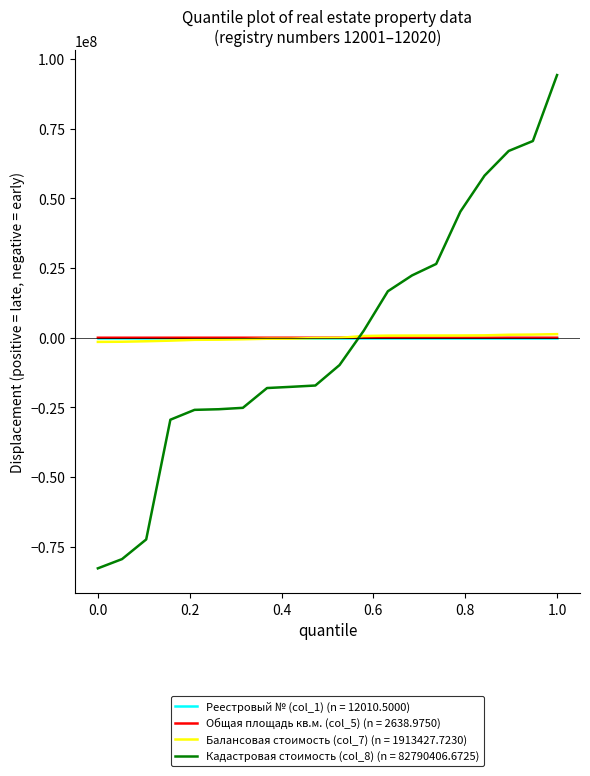

Which series ends up on top after the final intersection of Кадастровая стоимость (col_8) (n = 82790406.6725) and Общая площадь кв.м. (col_5) (n = 2638.9750)?

Кадастровая стоимость (col_8) (n = 82790406.6725)